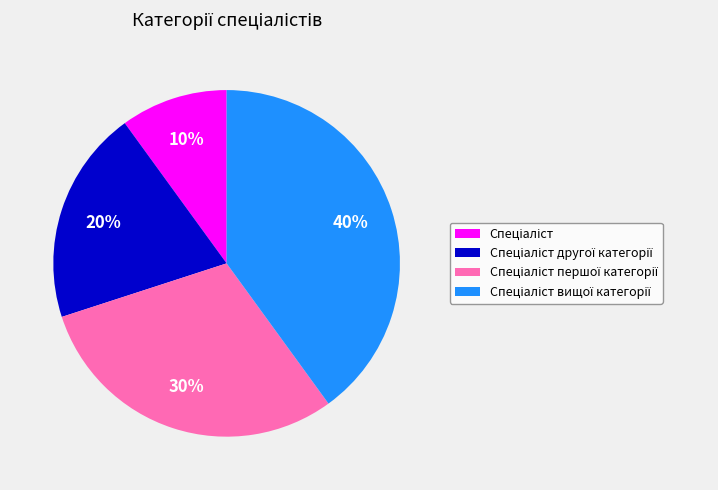

To the nearest percent, what is the average slice percentage?

25%